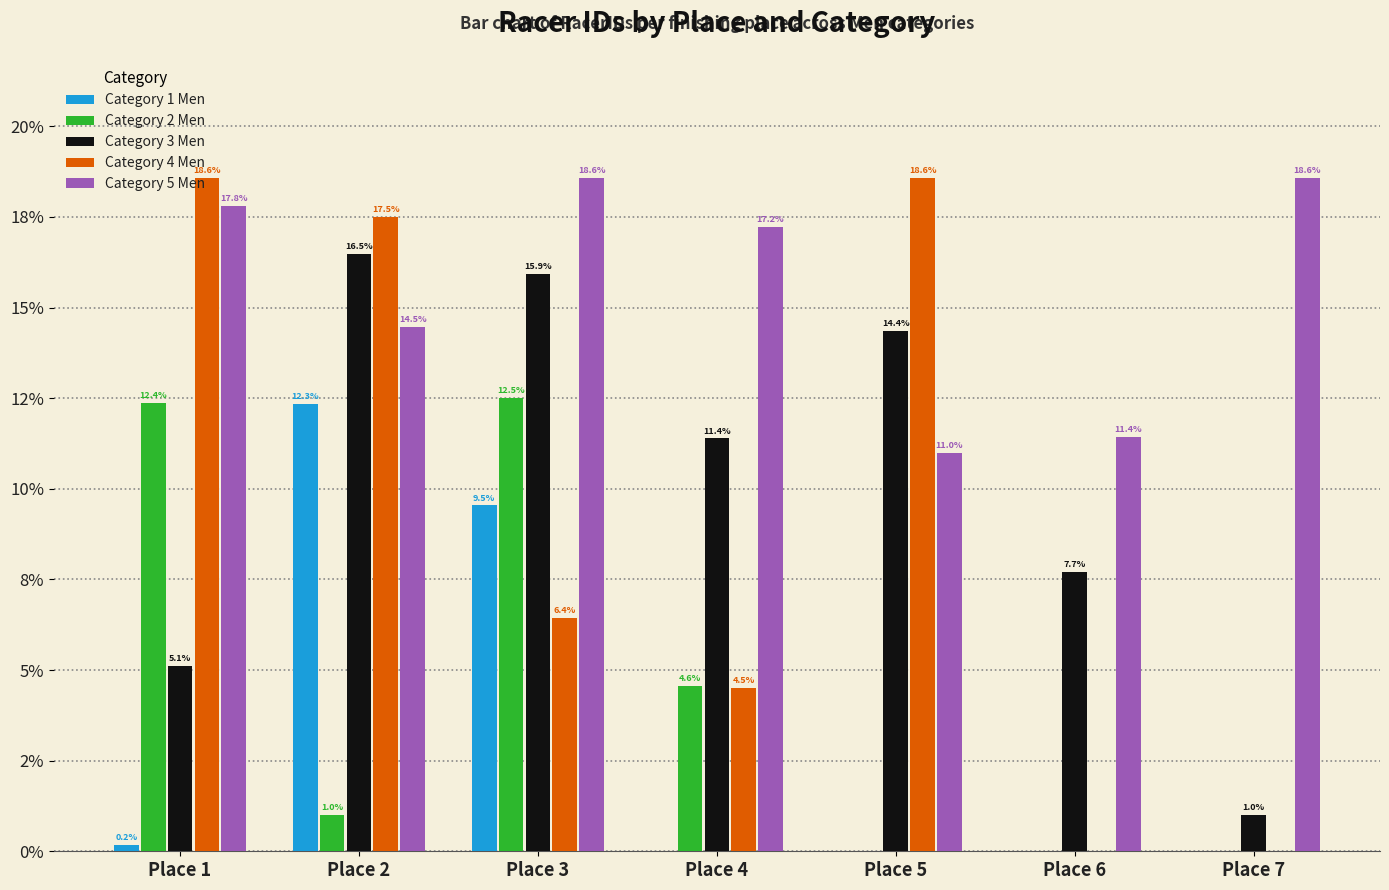

What are all the series names shown in the legend?

Category 1 Men, Category 2 Men, Category 3 Men, Category 4 Men, Category 5 Men